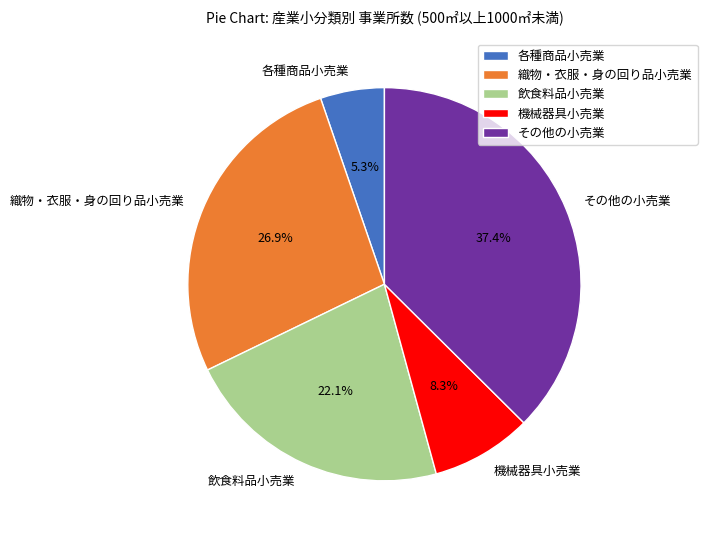

Does その他の小売業 represent more than half of the total?

No